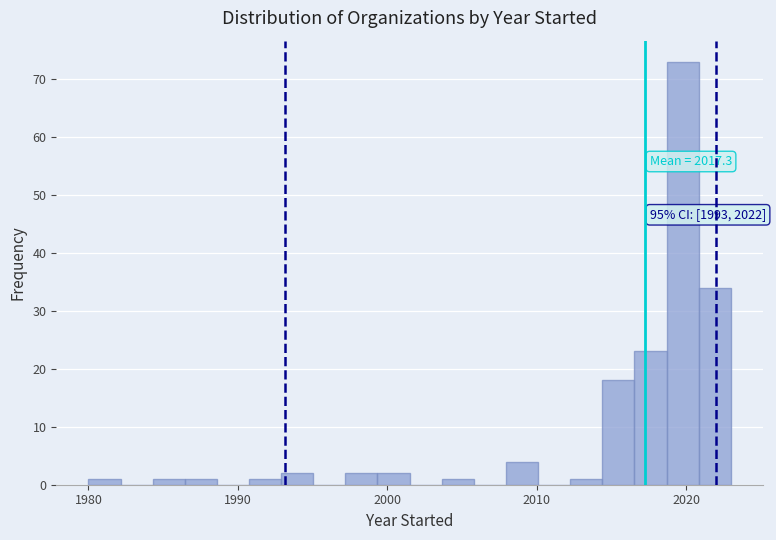

Around what value on the x-axis is the tallest bar? Give the approximate position of its centre, as read against the axis.

2020